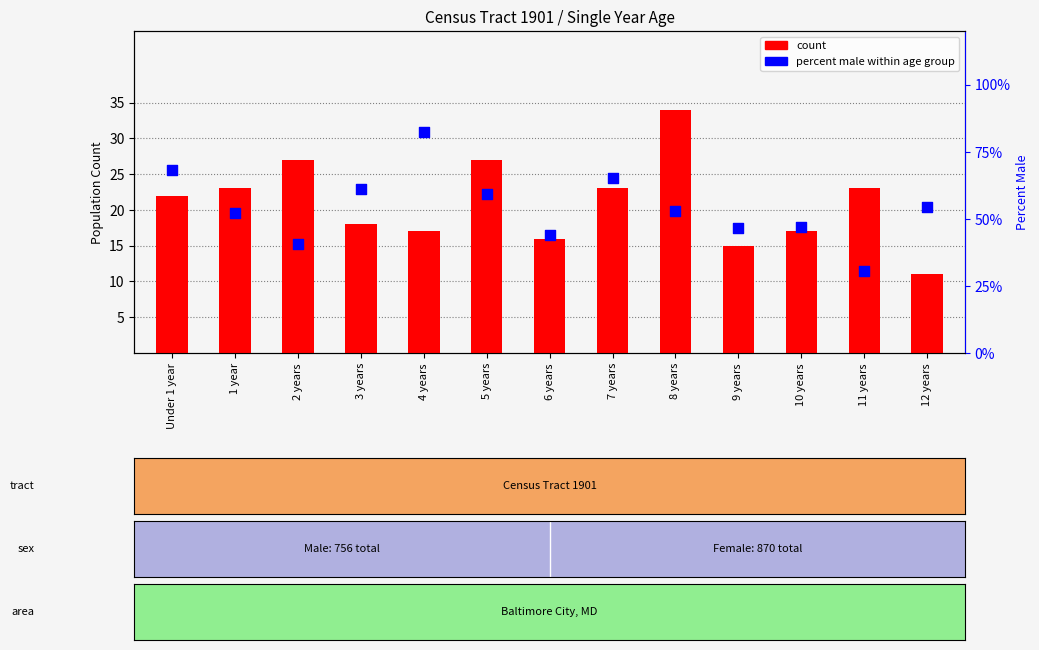

Which series has the widest spread of Y values?

percent male within age group